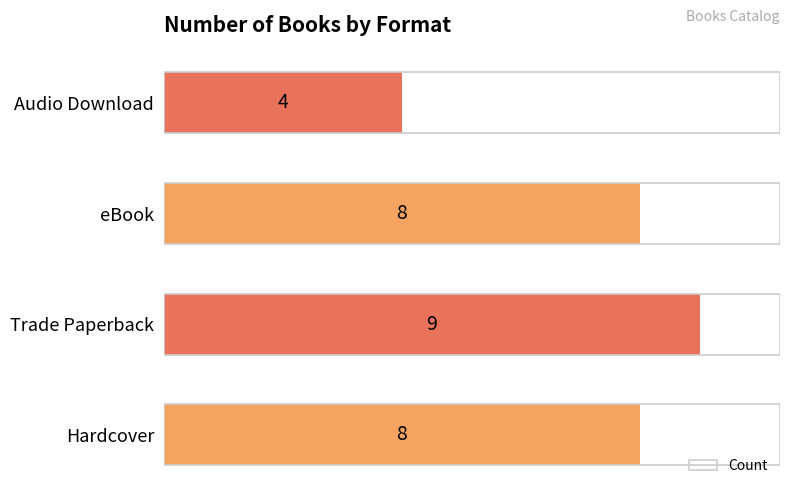

What is the average value?

7